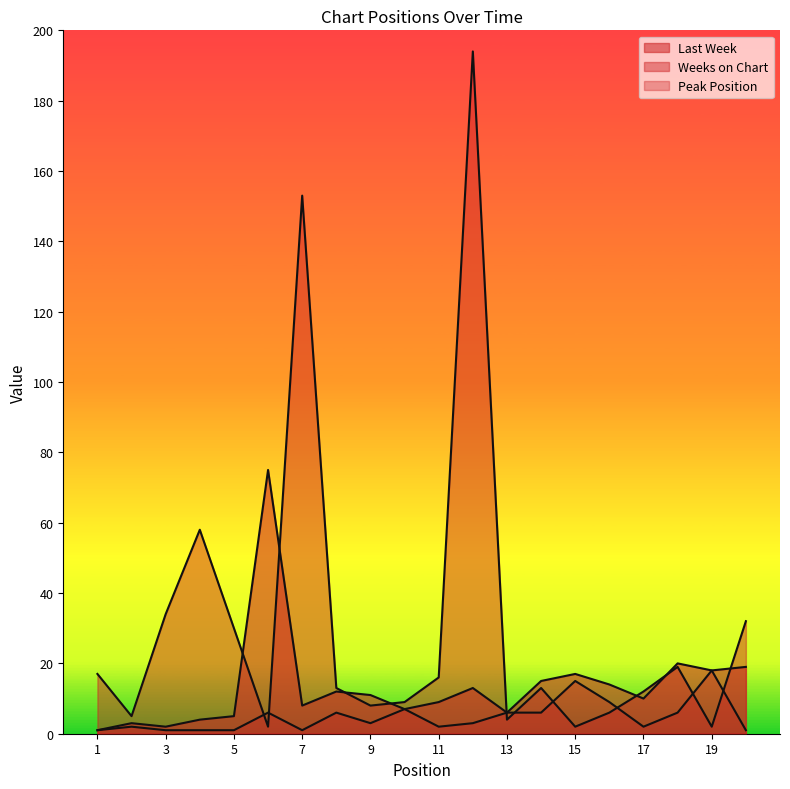

The value of Peak Position at 6 is 6. True or false?

True